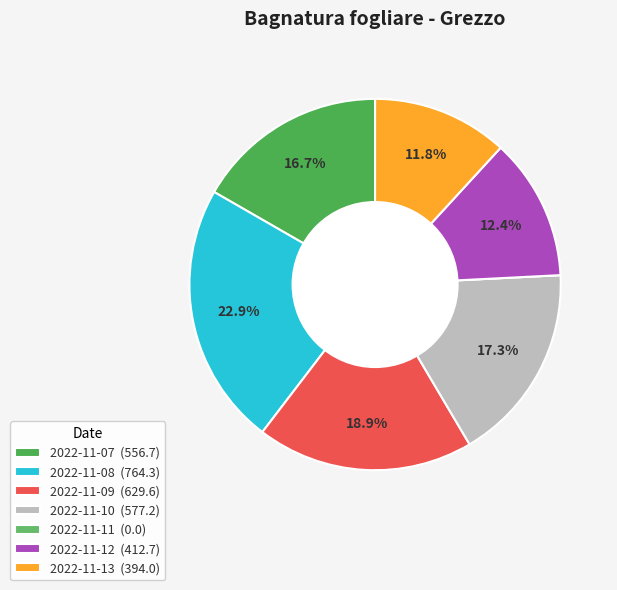

Which category has the biggest portion of the pie?

2022-11-08